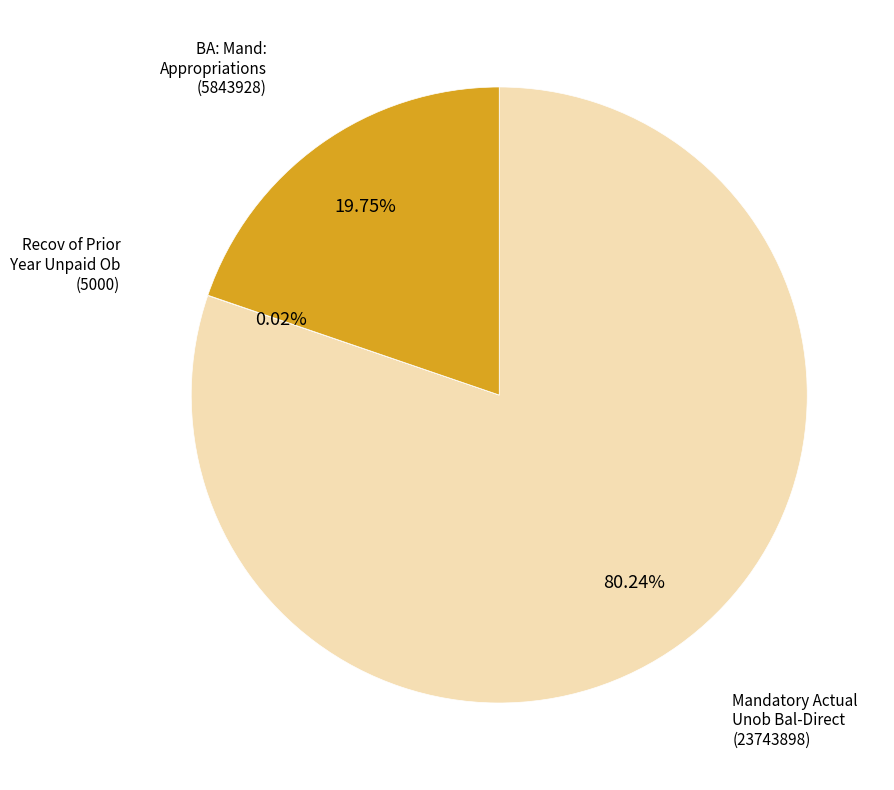

Does any single category account for the majority?

Yes